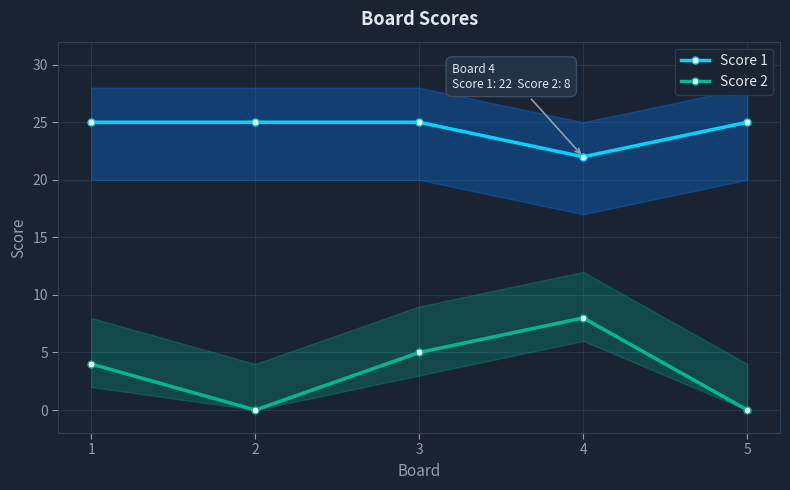

What is the total value across all series at 3?

30